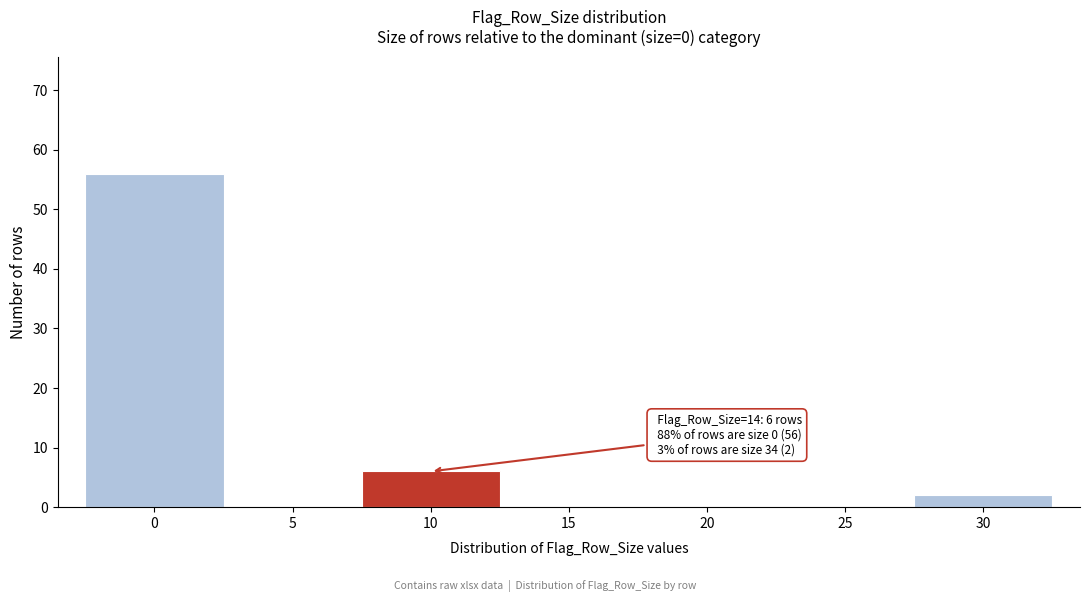

Reading left to right, transcribe all the data shown in this chart.

0=56	5=0	10=6	15=0	20=0	25=0	30=2